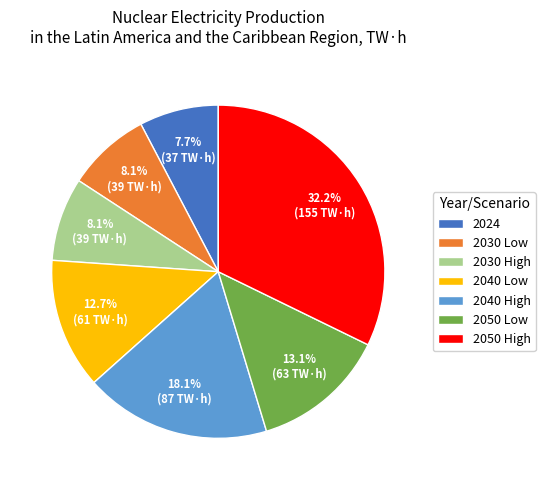

To the nearest percent, what percentage of the pie is 2024?

8%